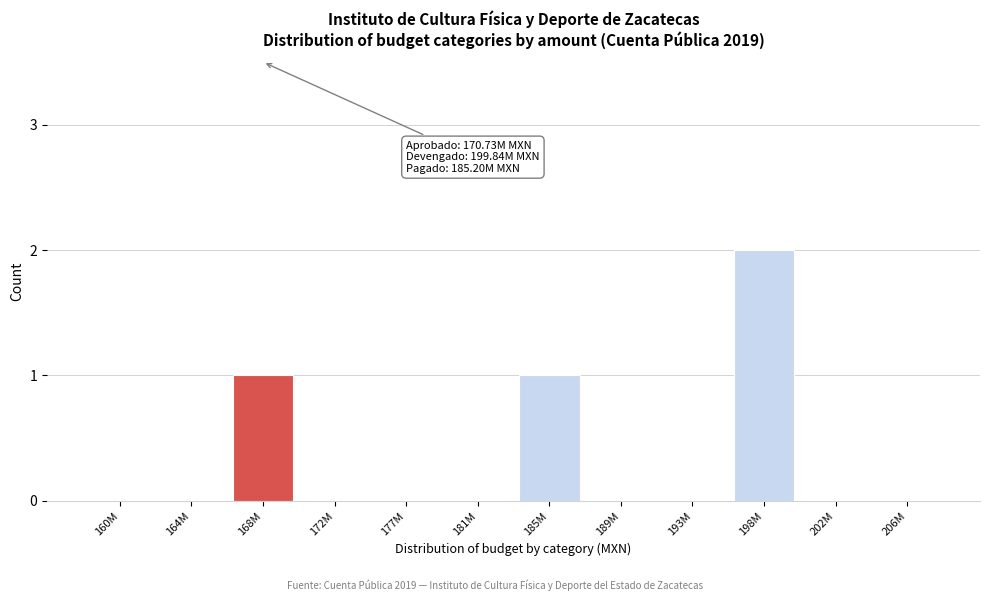

Reading left to right, transcribe all the data shown in this chart.

160M=0	164M=0	168M=1	172M=0	177M=0	181M=0	185M=1	189M=0	193M=0	198M=2	202M=0	206M=0